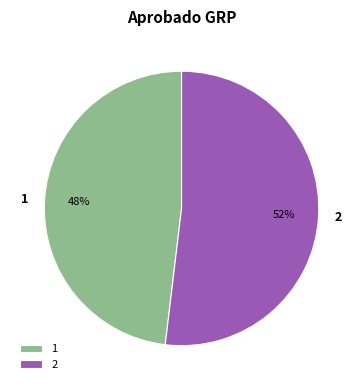

What is the ratio of the value at 2 to the value at 1?

1.1